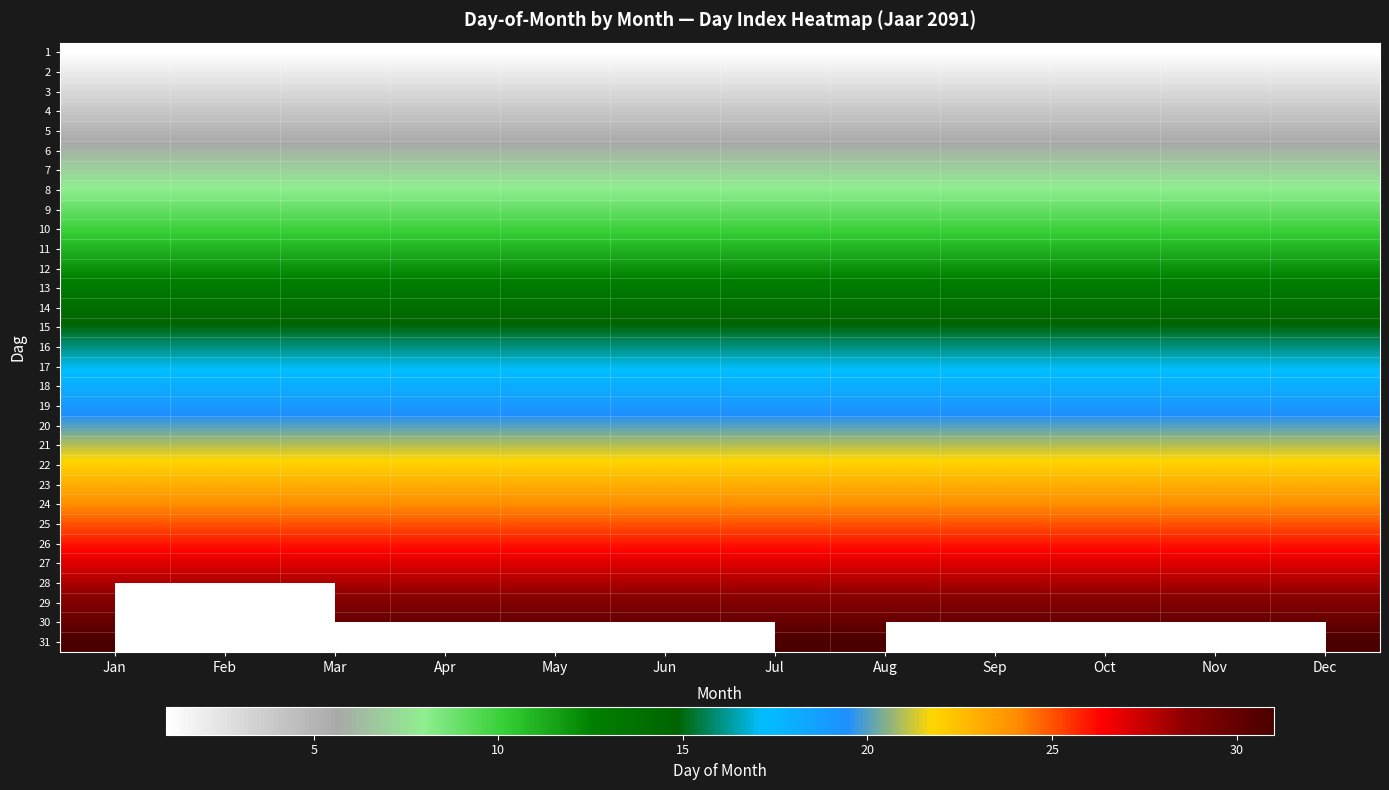

Between May and Feb, which is larger?

May